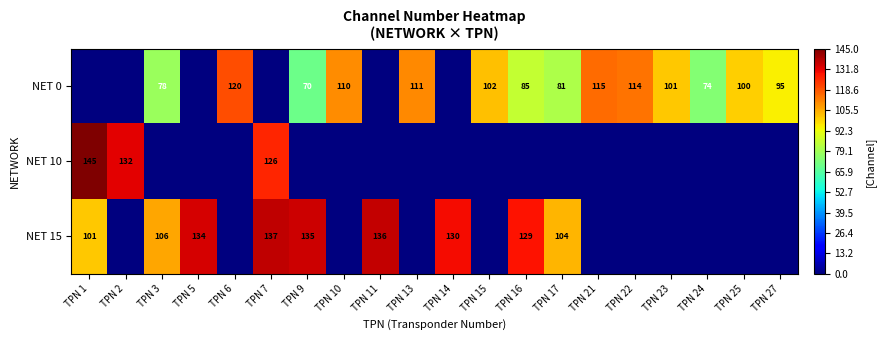

At which category is the sum across all series the highest?

TPN 7